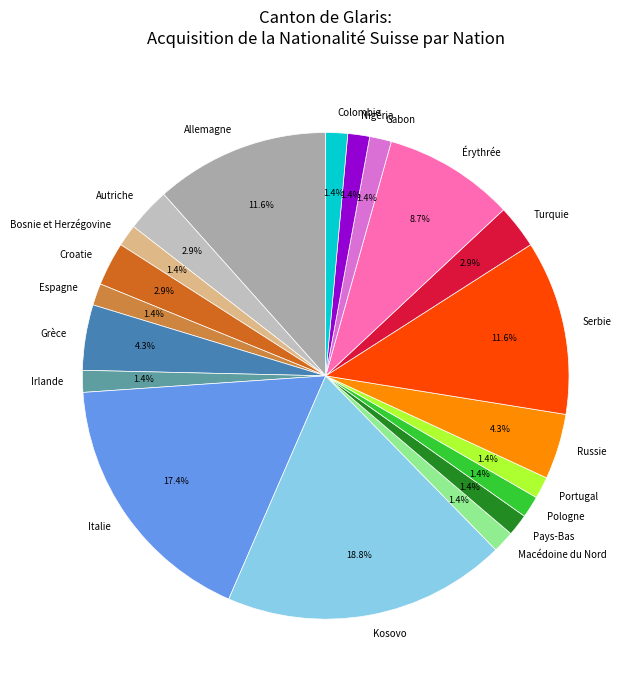

Which has a higher value, Croatie or Espagne?

Croatie